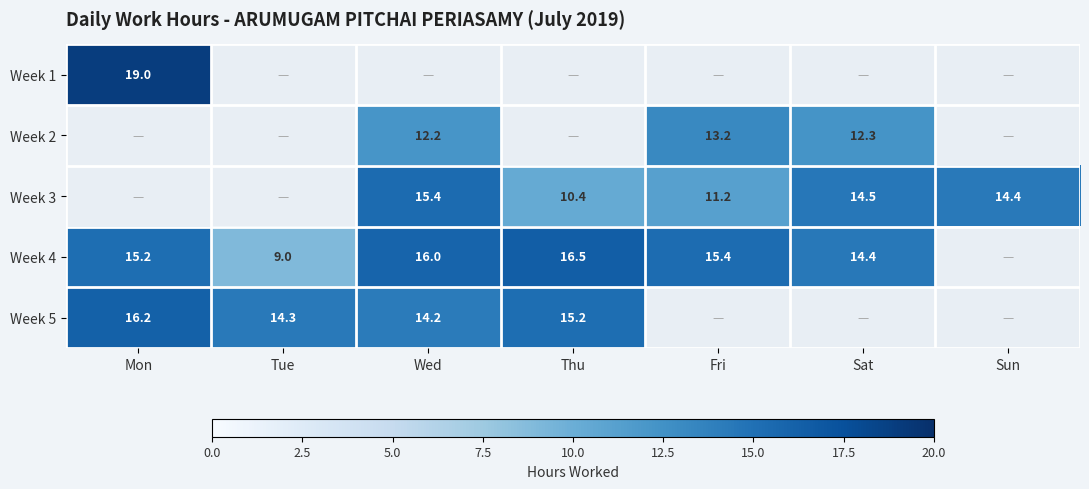

At how many categories does at least one series exceed 18?

1